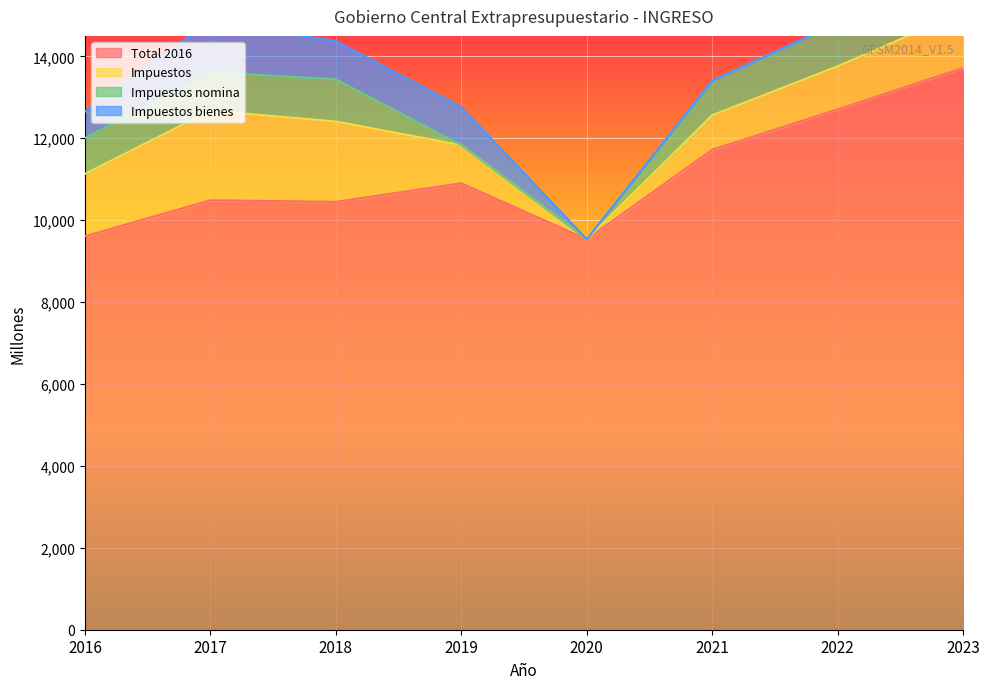

Which label corresponds to the largest value in the chart?

2023